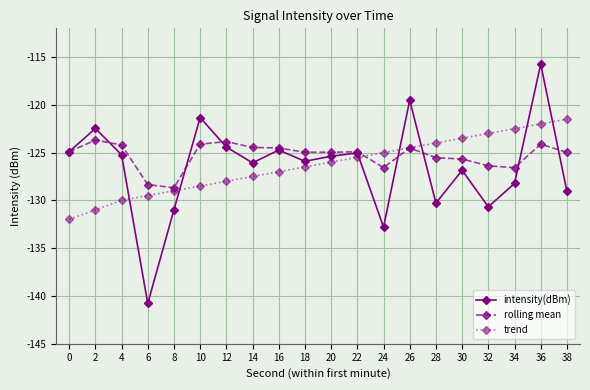

After their last crossing, which series has the higher values: rolling mean or trend?

trend